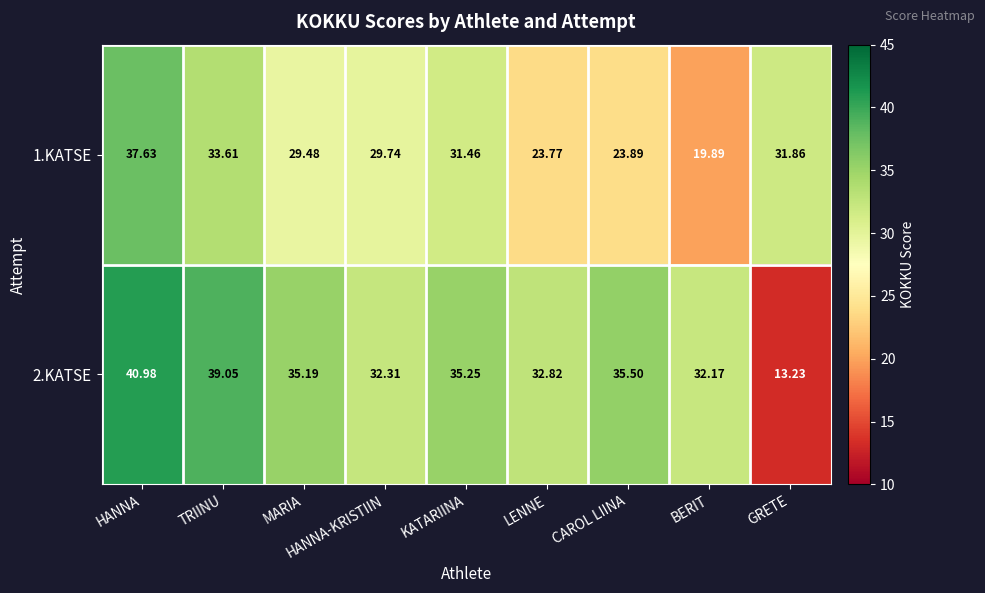

Which category has the highest value in the 1.KATSE series?

HANNA